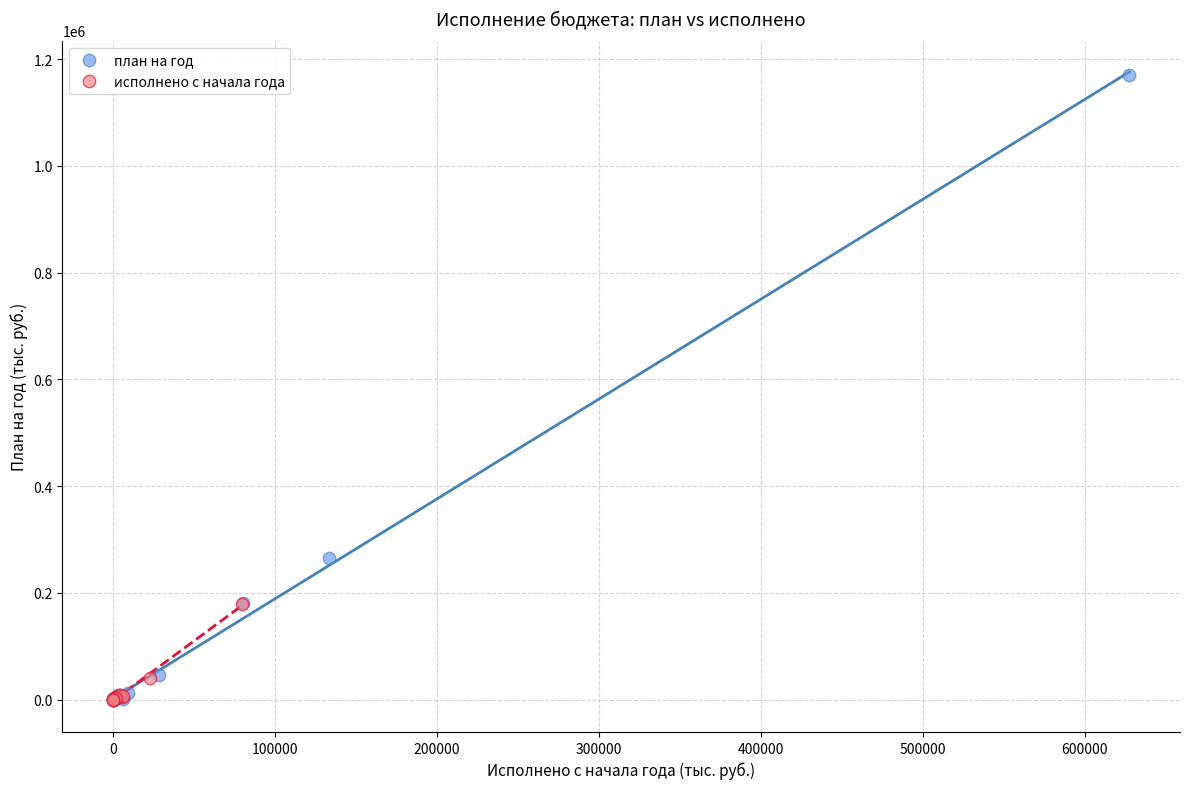

Which series contains the highest Y value?

план на год